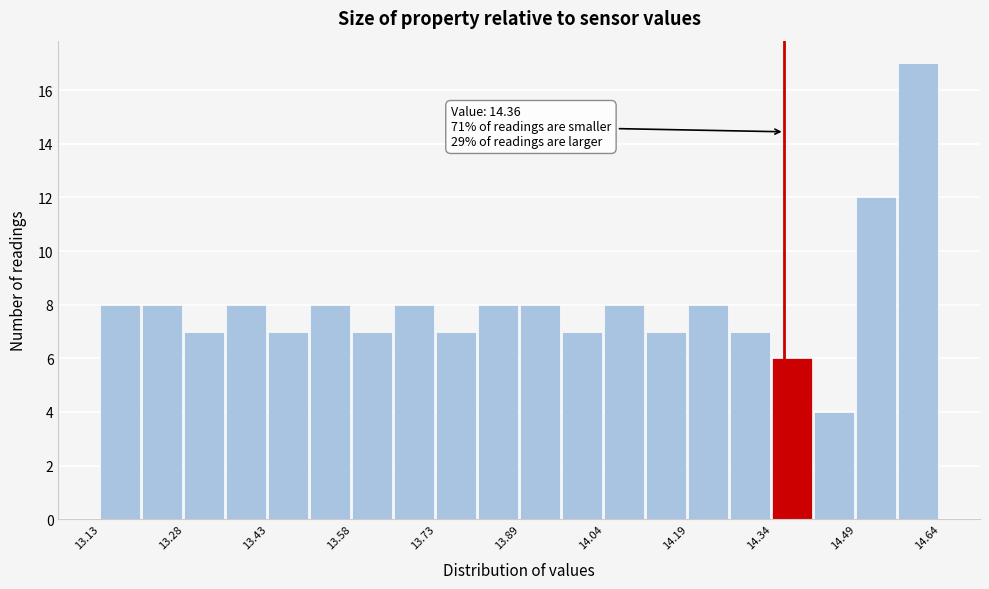

Around what value on the x-axis is the tallest bar? Give the approximate position of its centre, as read against the axis.

14.60